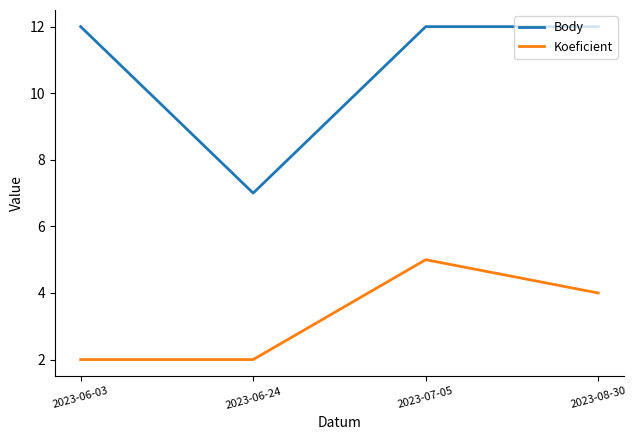

What is the difference between the maximum and minimum values in the Koeficient series?

3